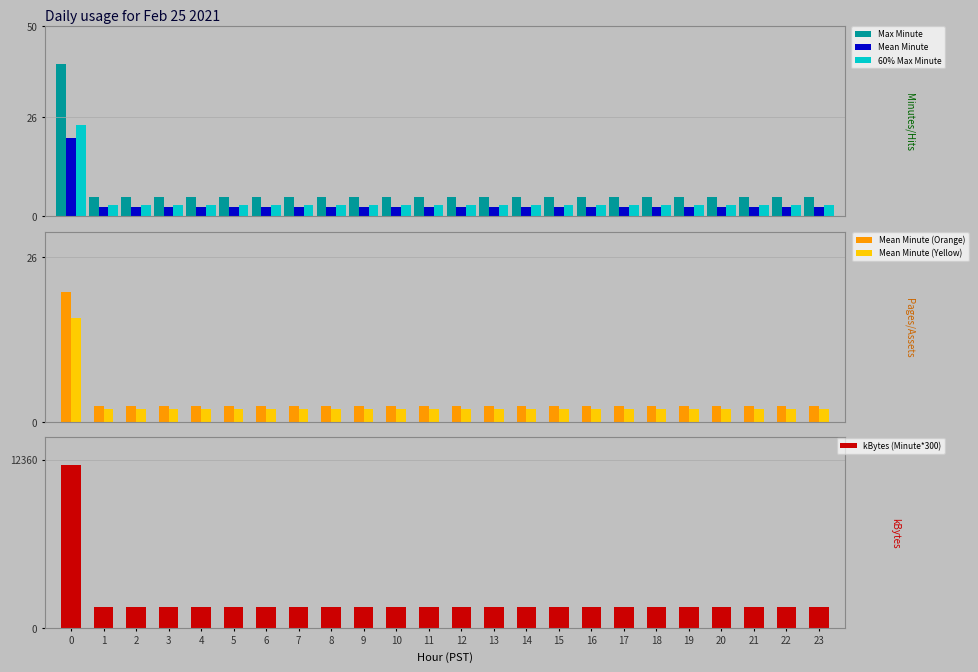

Between 6 and 16, which series saw the biggest shift?

Max Minute